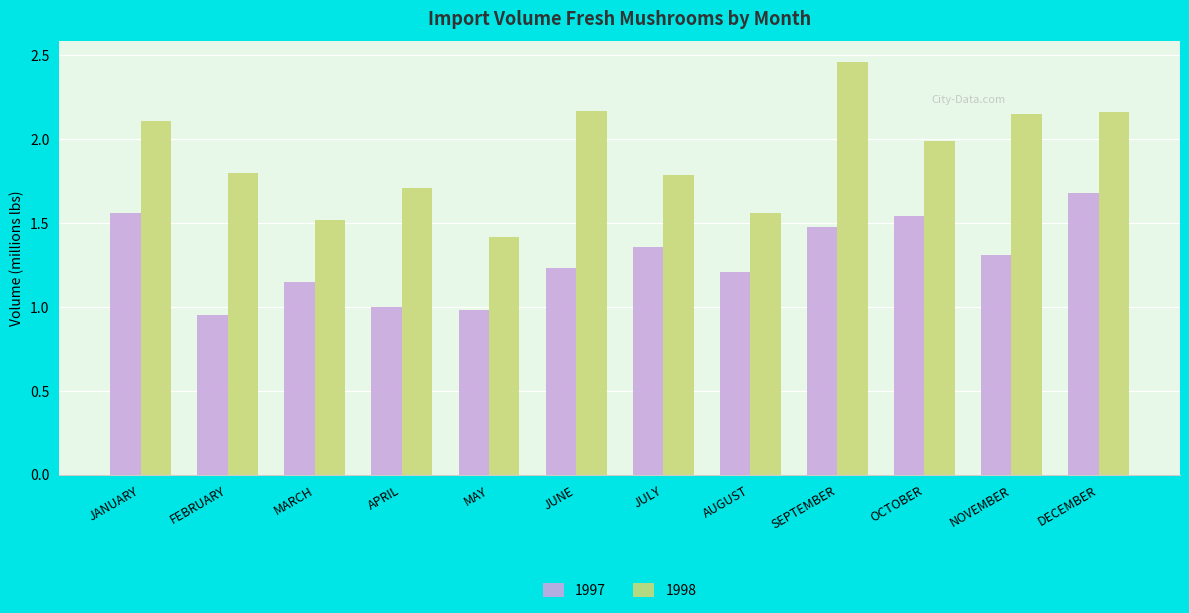

What is the average value of the 1997 series?

1.3